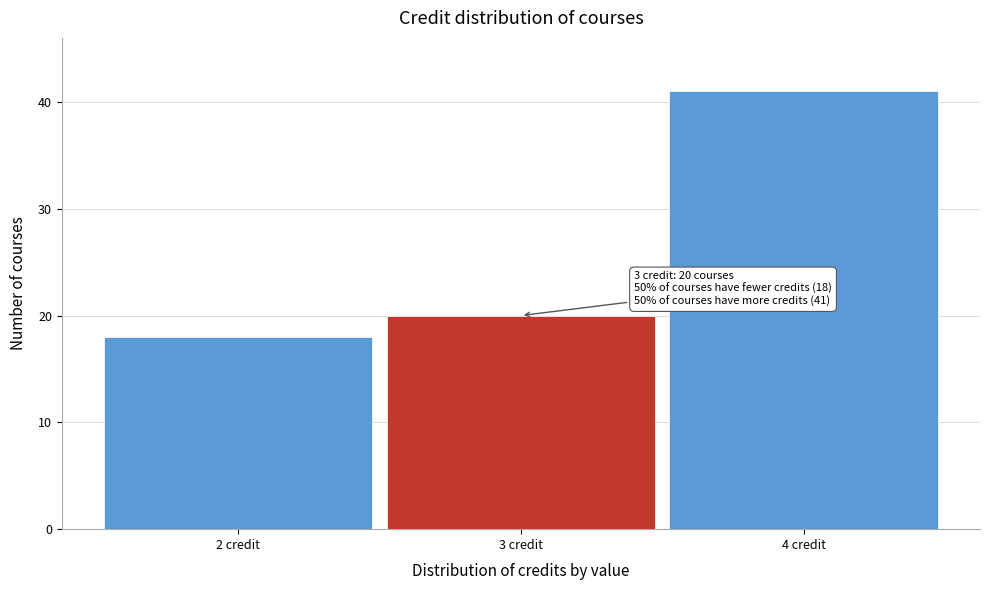

Which range on the x-axis has the tallest bar?

3.5 to 4.5